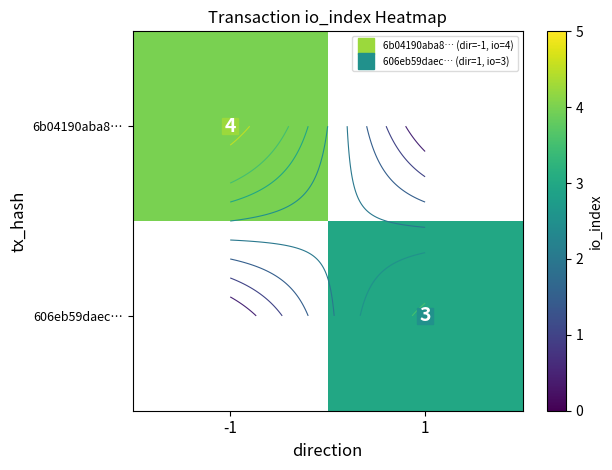

At -1, list the series in order from largest to smallest.

6b04190aba8…, 606eb59daec…